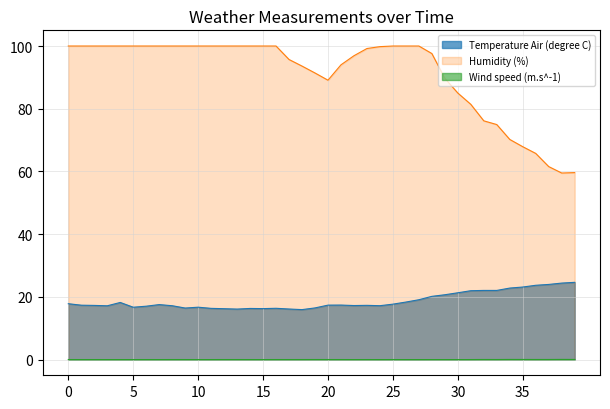

The Humidity (%) series shows 162.4 at 25. True or false?

False